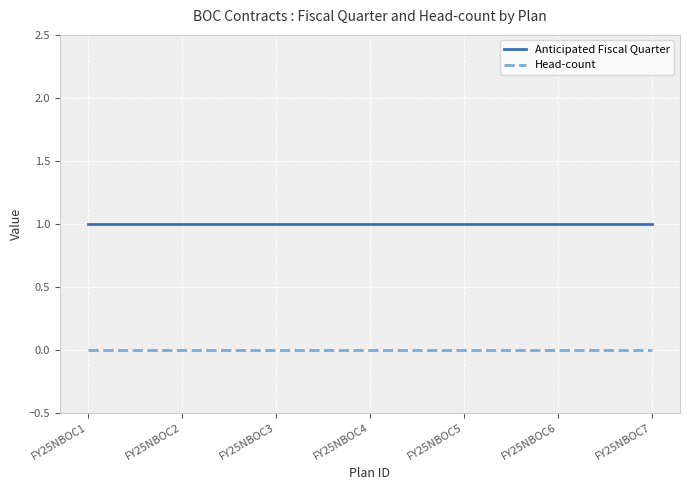

Is the value of Head-count at FY25NBOC2 greater than the value of Anticipated Fiscal Quarter at FY25NBOC3?

No